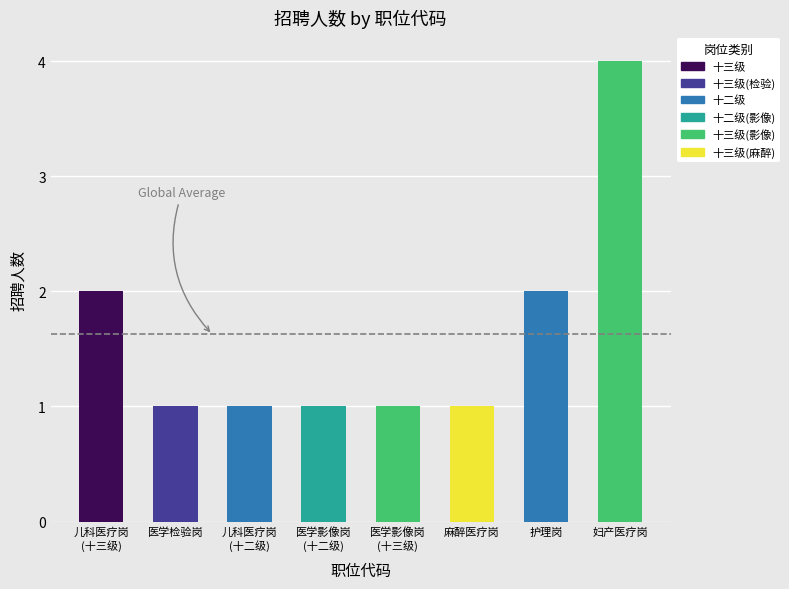

Is it true that the value at 麻醉医疗岗 is 2?

False